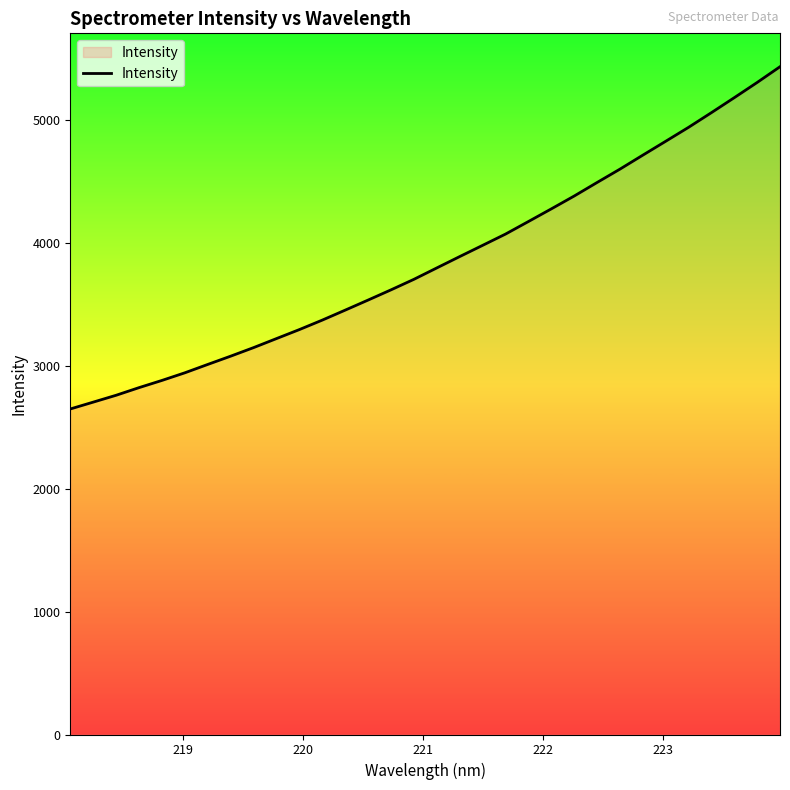

What is the difference between the maximum and minimum values?

2782.7